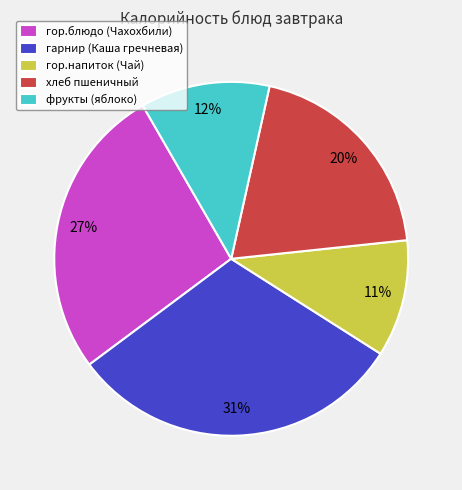

To the nearest percent, what is the difference between the largest and smallest slice percentages?

20%